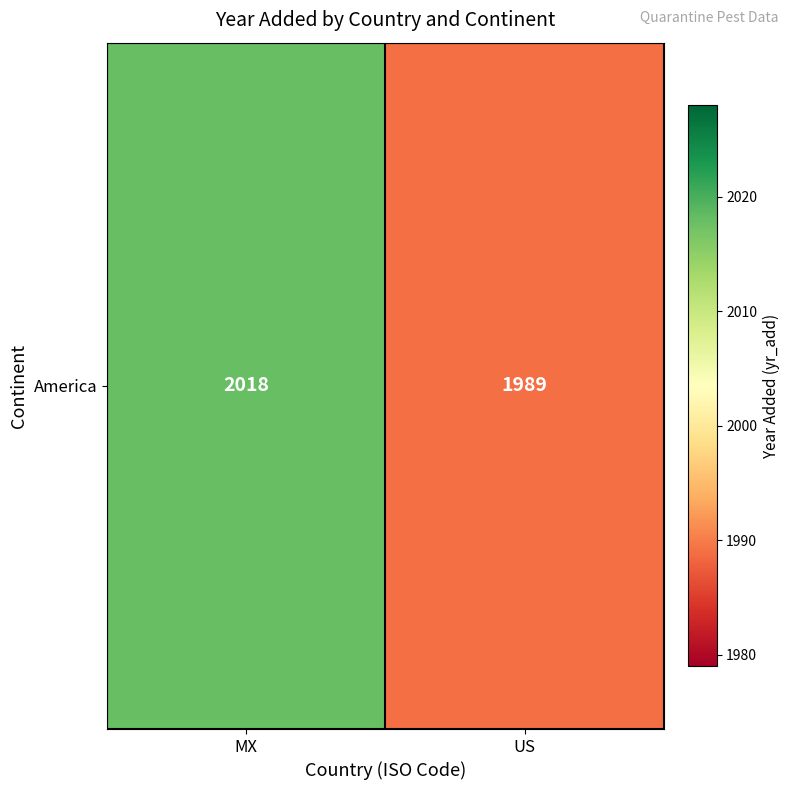

Reading left to right, transcribe all the data shown in this chart.

MX=2018	US=1989